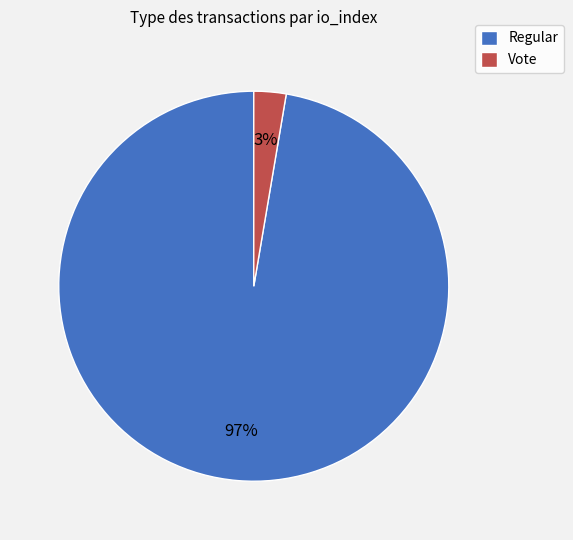

True or false: Vote accounts for 12% of the total.

False